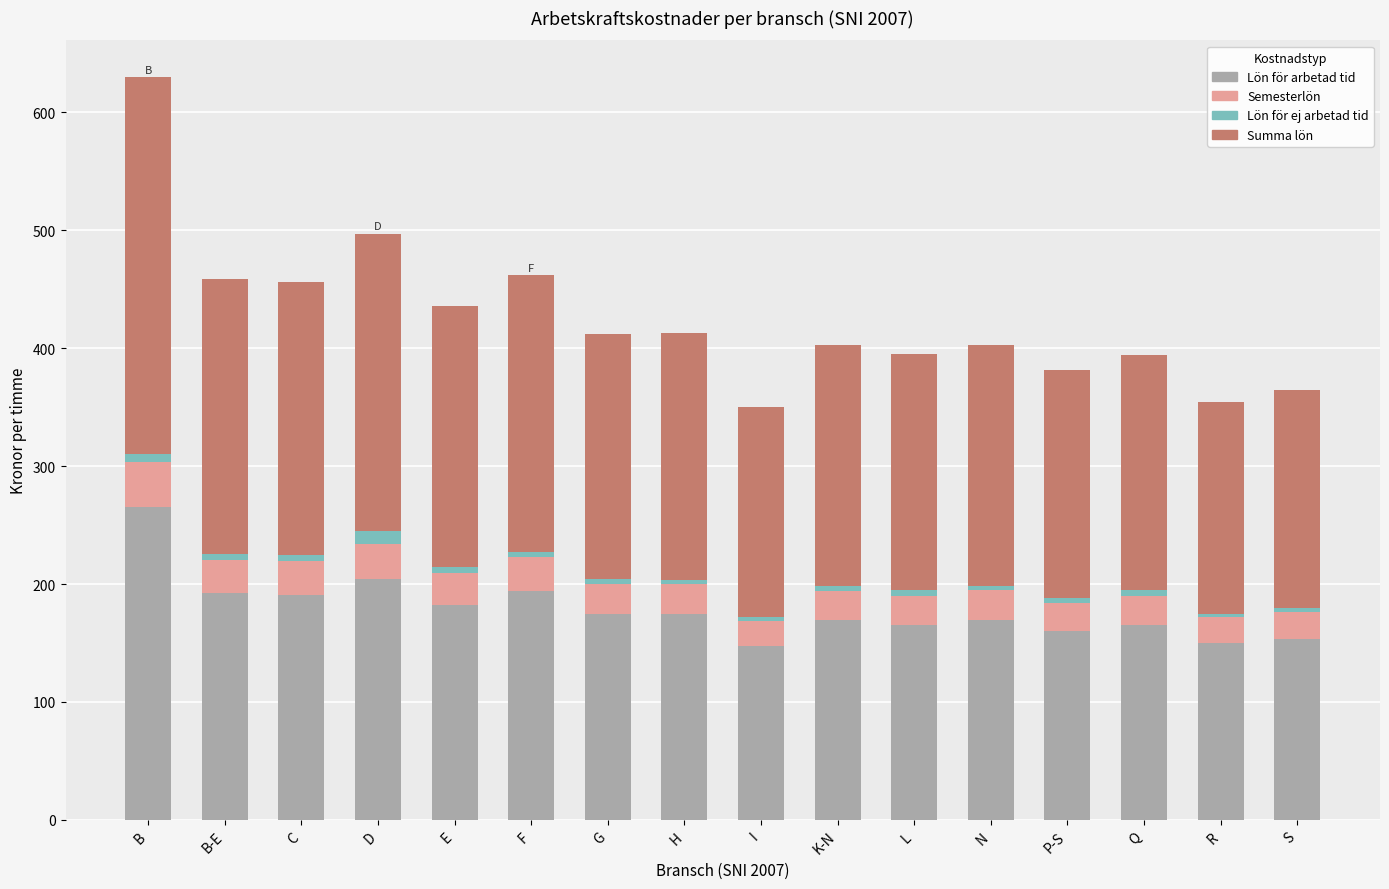

True or false: Lön för arbetad tid has a value of 147.5 at I.

True